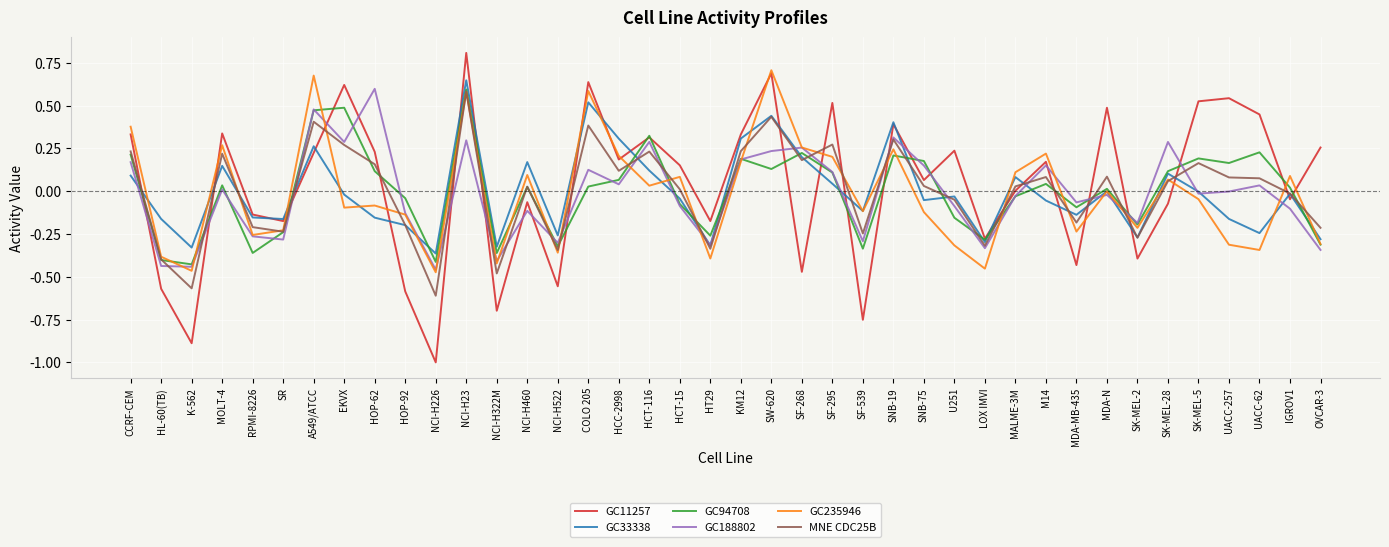

What position from the right is NCI-H23?

29